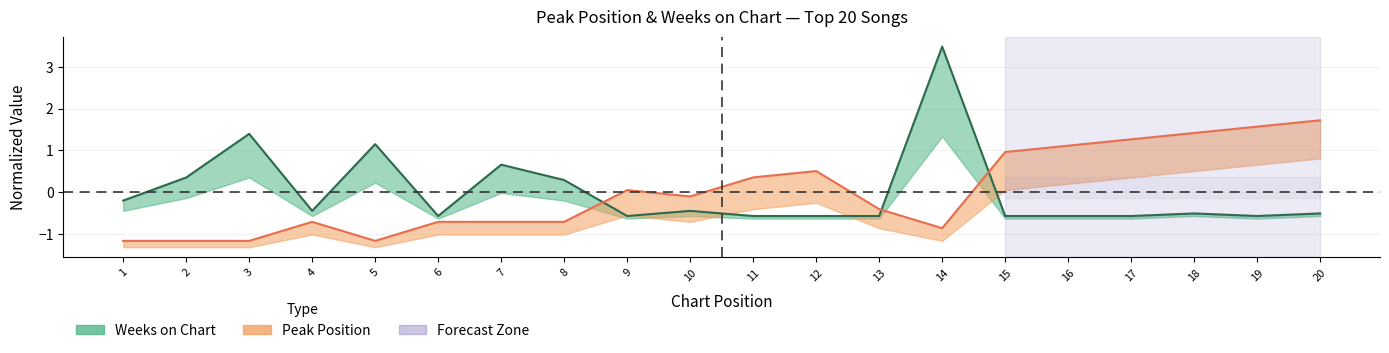

Is it true that Peak Position equals -1.6 at 1?

False